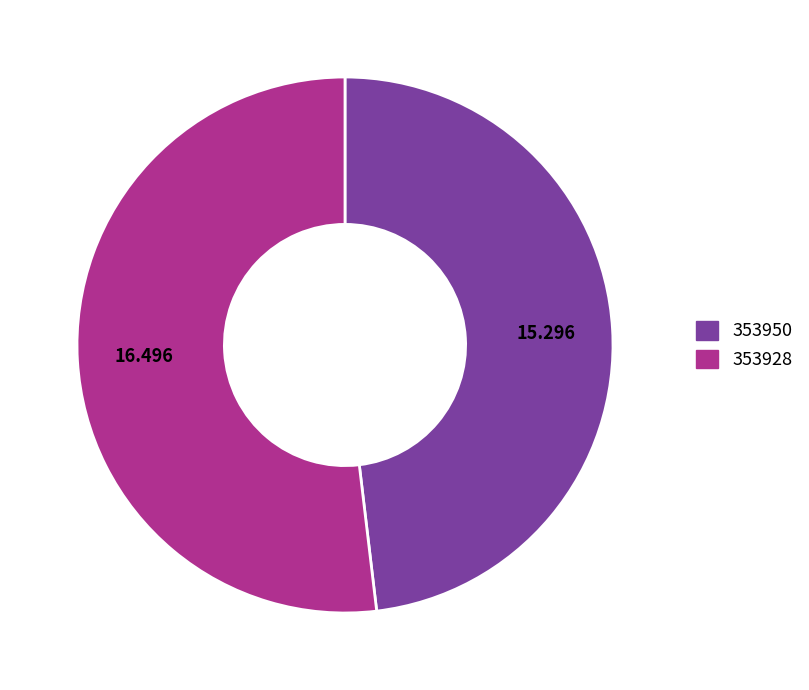

Is there a majority slice in this chart?

Yes